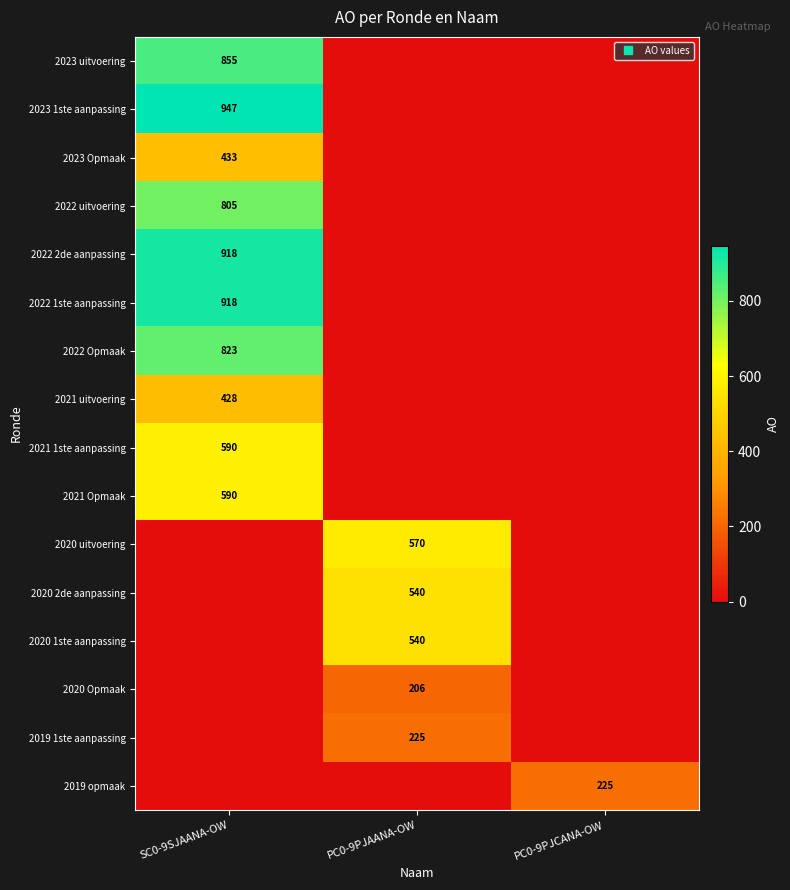

Is the value of 2020 2de aanpassing at SC0-9SJAANA-OW greater than the value of 2022 uitvoering at PC0-9PJCANA-OW?

No